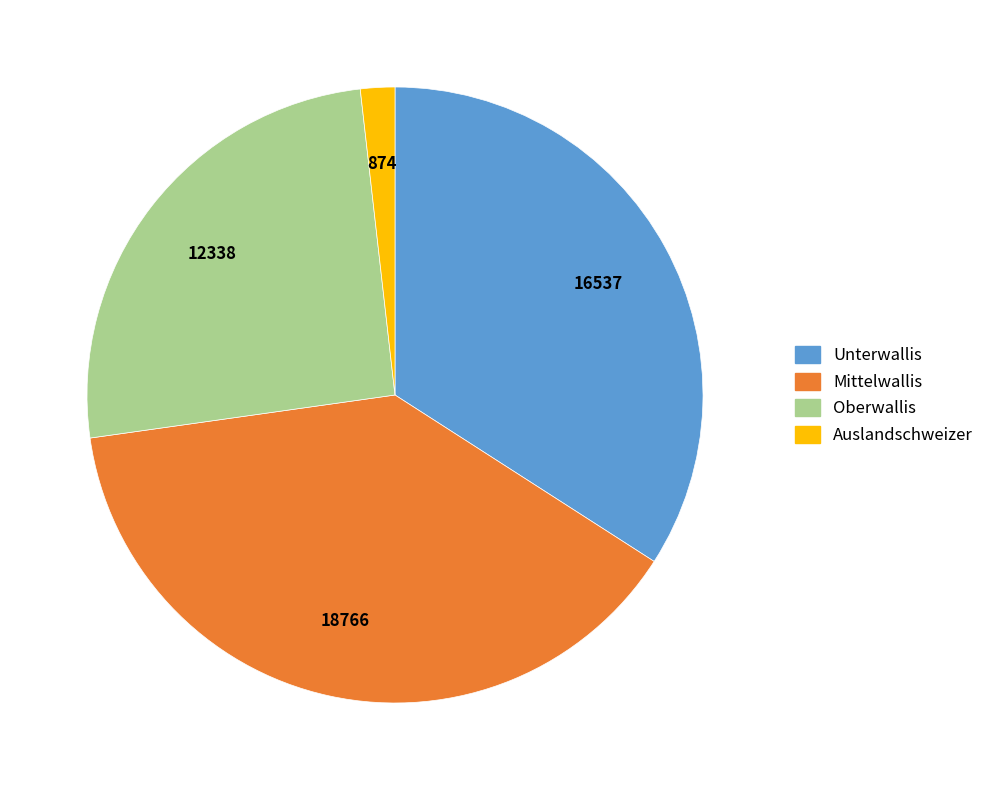

Do Oberwallis and Unterwallis together represent more than half of the pie?

Yes